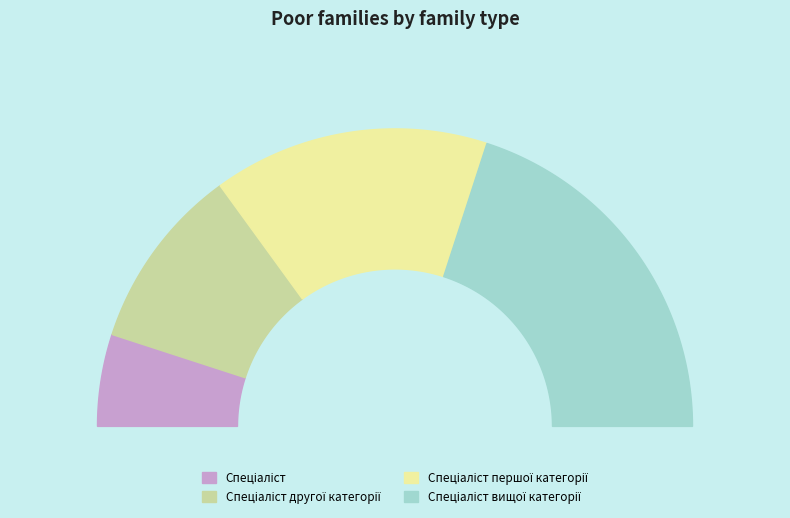

What is the largest slice in the pie chart?

Спеціаліст вищої категорії